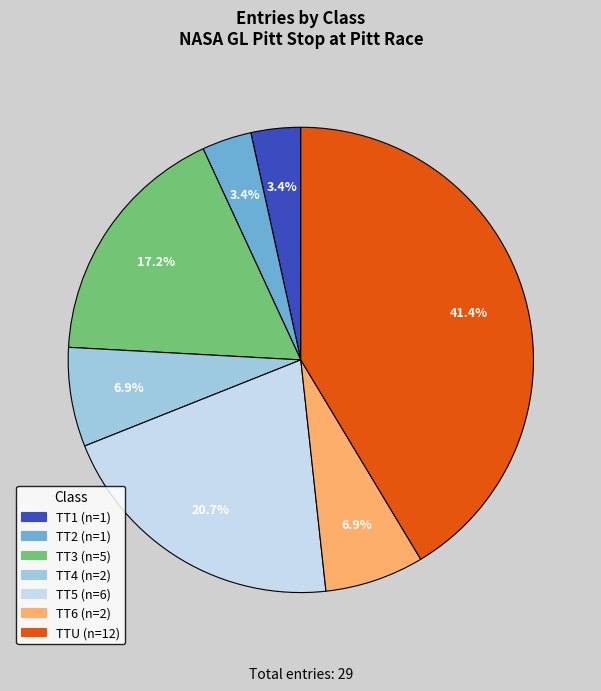

What is the largest slice in the pie chart?

TTU